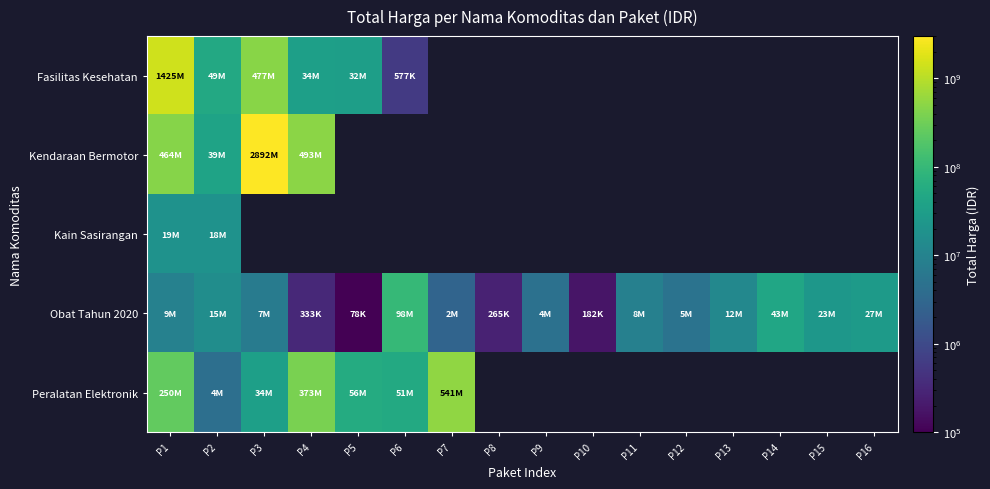

What value does the Obat Tahun 2020 series have at P8?

265000.0